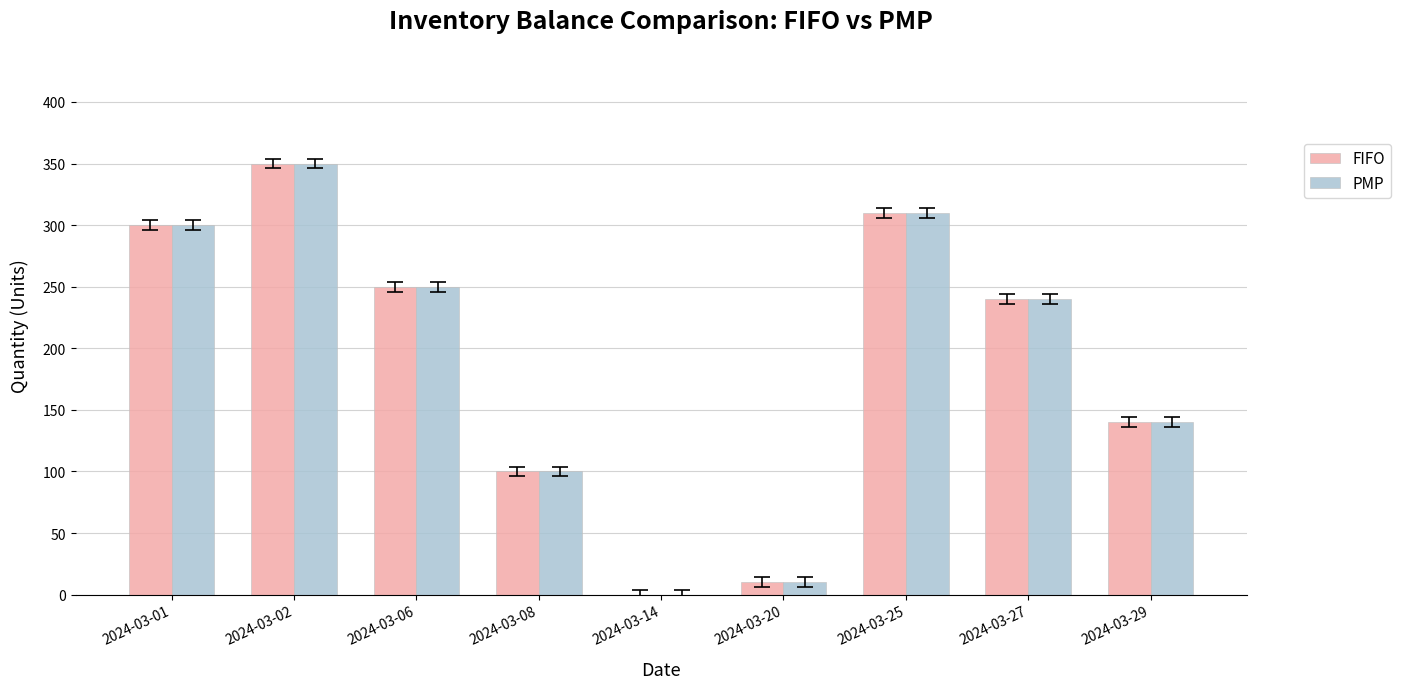

The PMP series shows 100 at 2024-03-08. True or false?

True